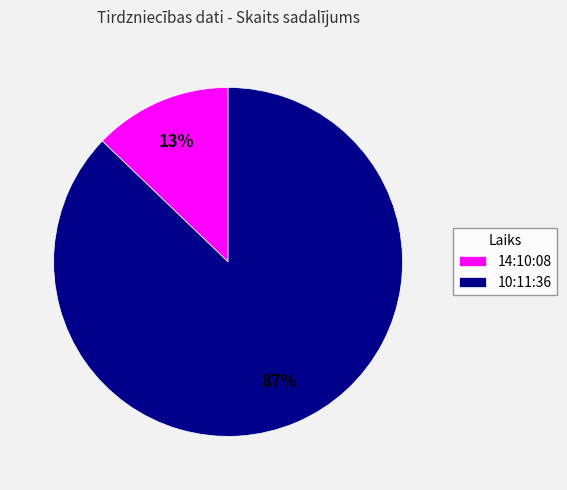

Which category has the smallest portion of the pie?

14:10:08